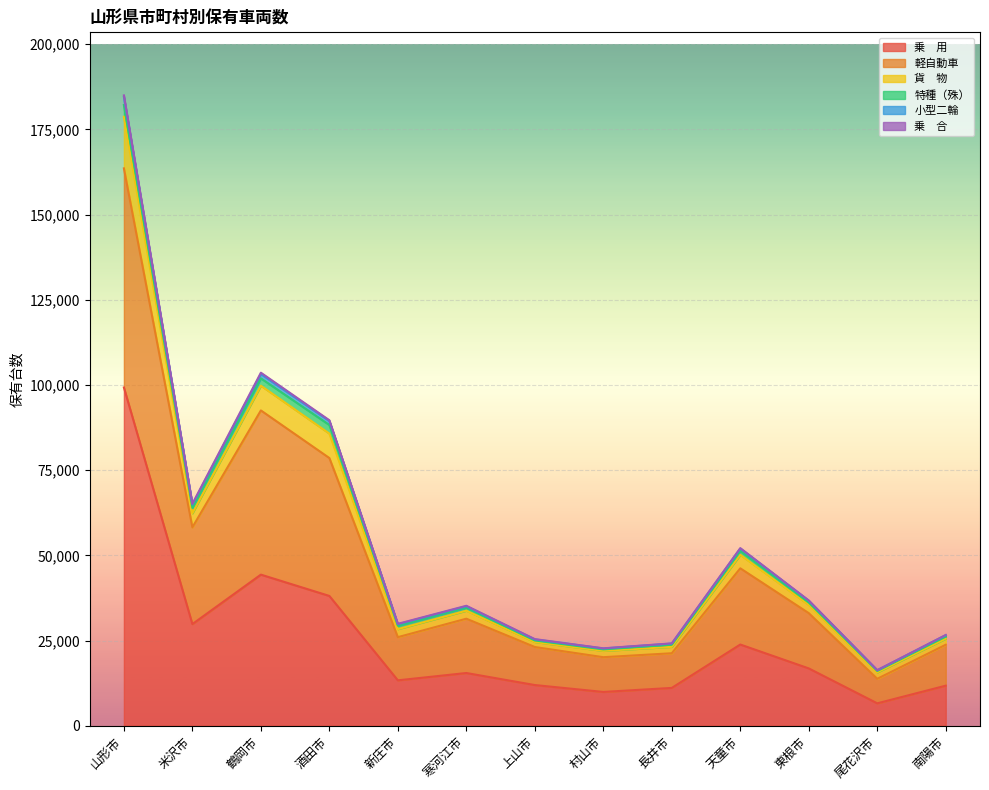

What position from the left is 新庄市?

5